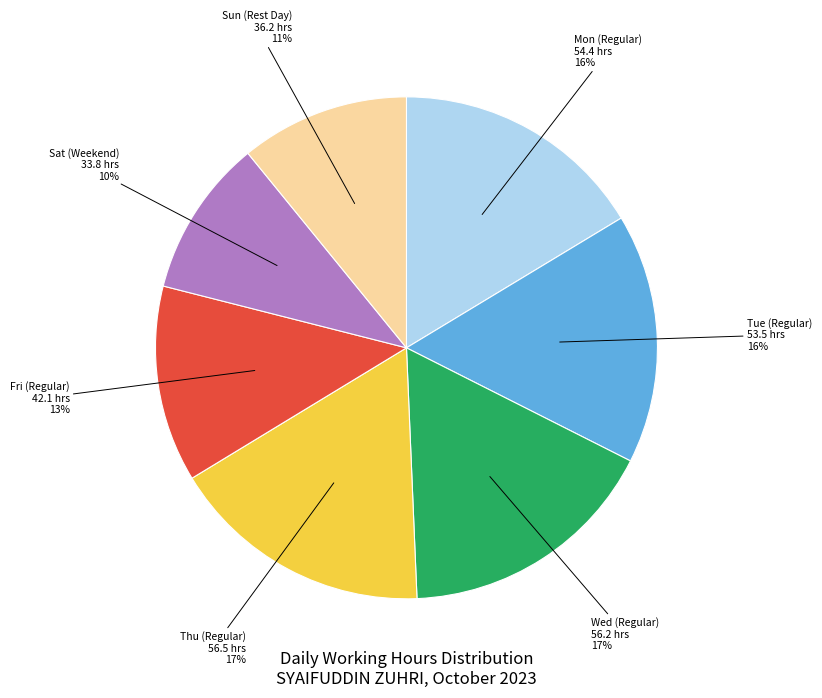

Does any single category account for the majority?

No